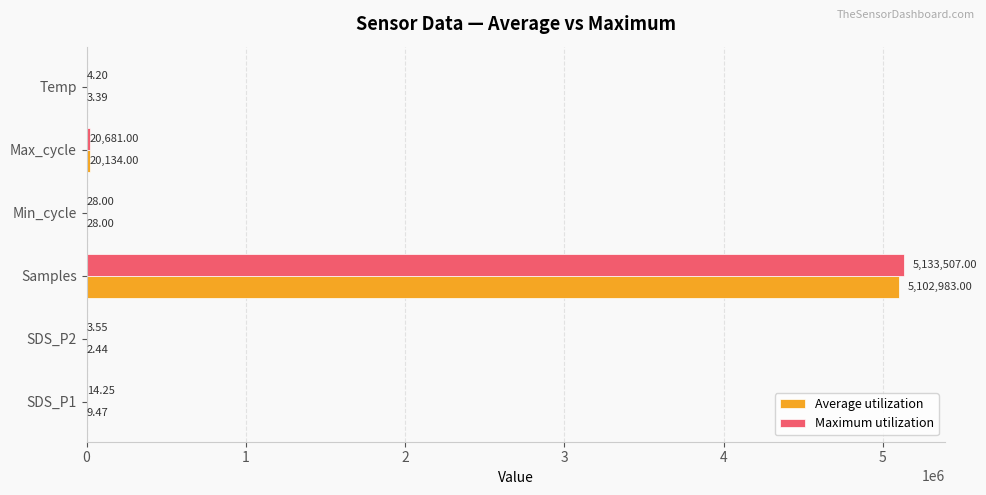

What is the average value of the Maximum utilization series?

859039.7